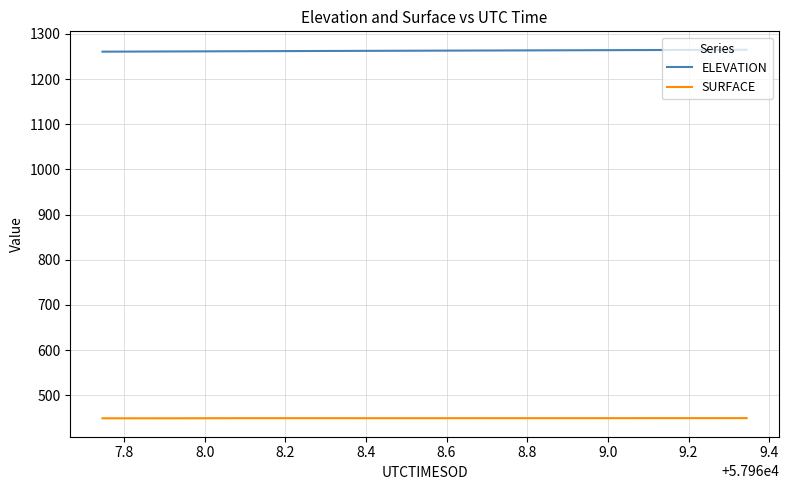

List the series in order of their overall mean, highest first.

ELEVATION, SURFACE